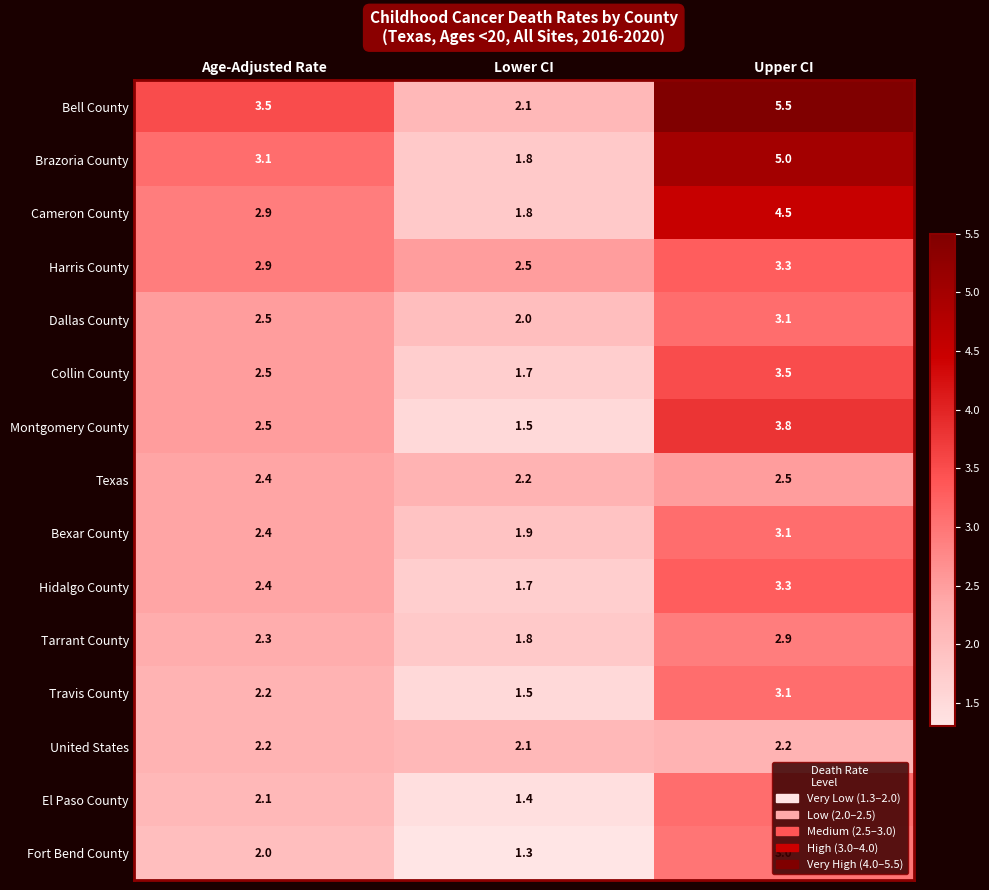

Which series changed the most between Lower CI and Upper CI?

Bell County